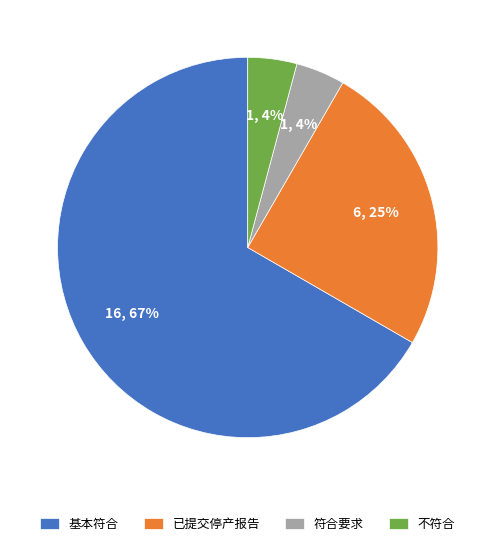

Which has a higher value, 已提交停产报告 or 符合要求?

已提交停产报告